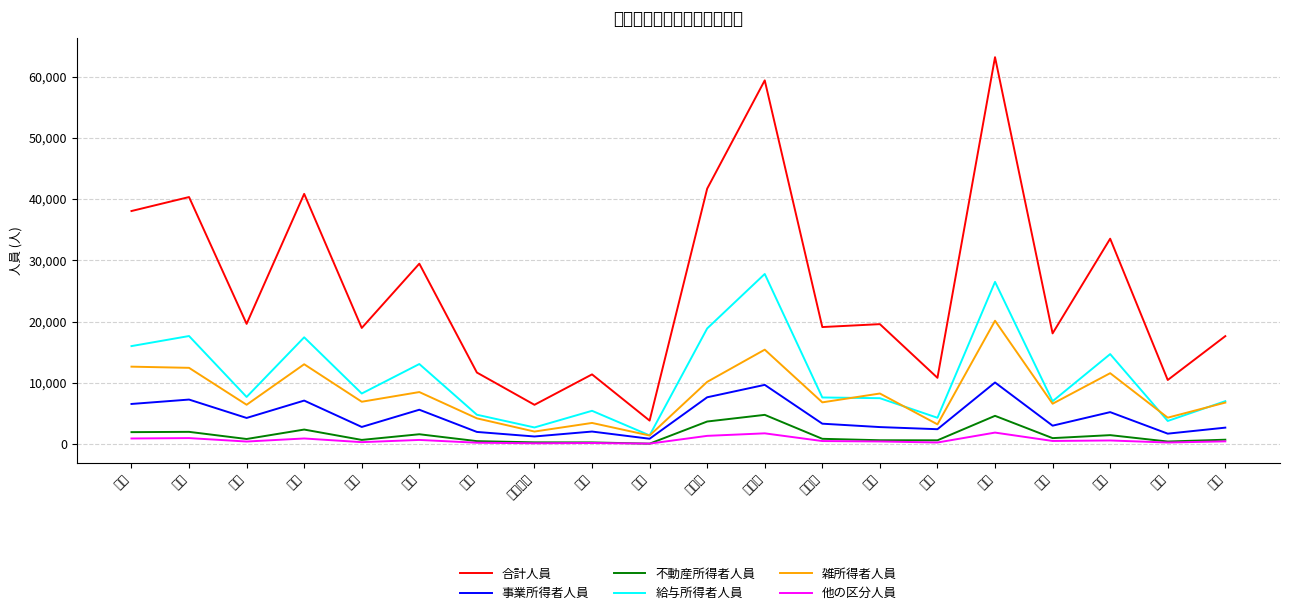

Which category has the highest value in the 不動産所得者人員 series?

岡山西